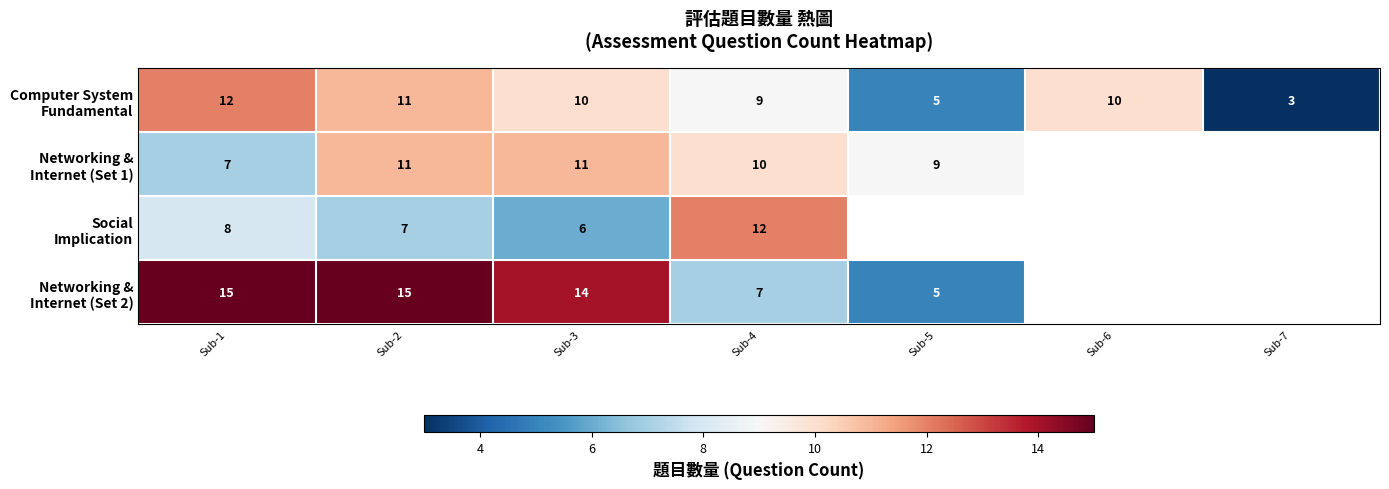

What is the total value across all series at Sub-1?

42